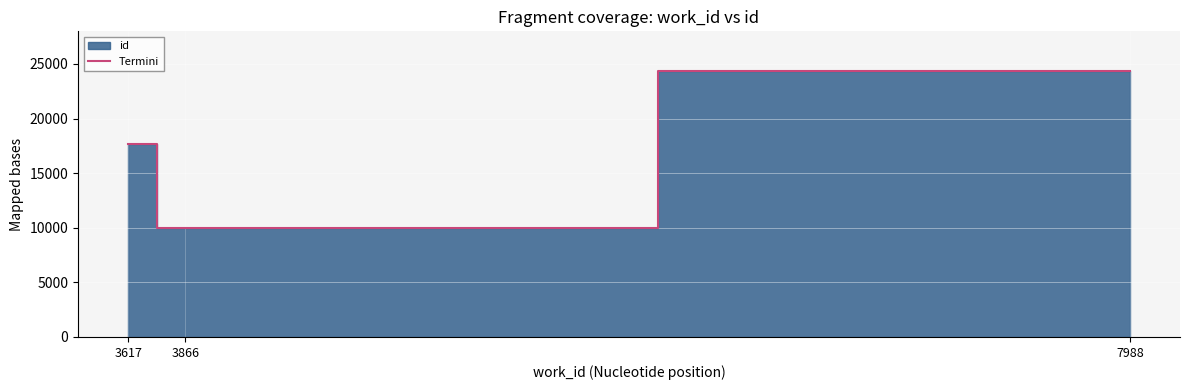

What is the sum of the values at 3866 and 7988?

34302